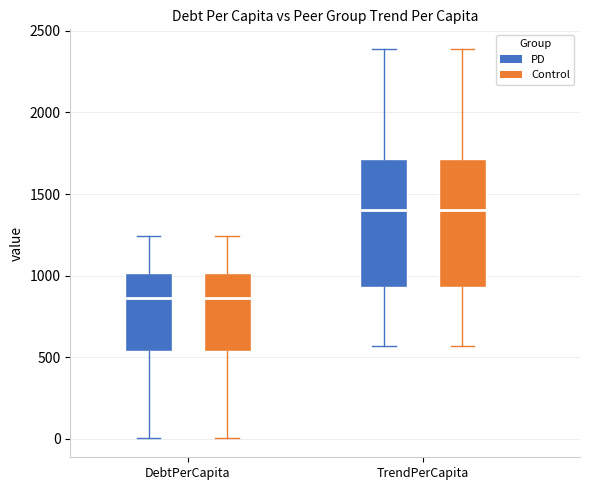

Reading left to right, transcribe this box plot: for each box, give where its median line is, the range the box spans, and where its two whiskers end, as read against the y-axis. The values are not printed on the chart, so give them approximately, as read against the axis.

DebtPerCapita (PD): median 850, box 550 to 1000, whiskers 0 to 1250
DebtPerCapita (Control): median 850, box 550 to 1000, whiskers 0 to 1250
TrendPerCapita (PD): median 1400, box 950 to 1700, whiskers 550 to 2400
TrendPerCapita (Control): median 1400, box 950 to 1700, whiskers 550 to 2400